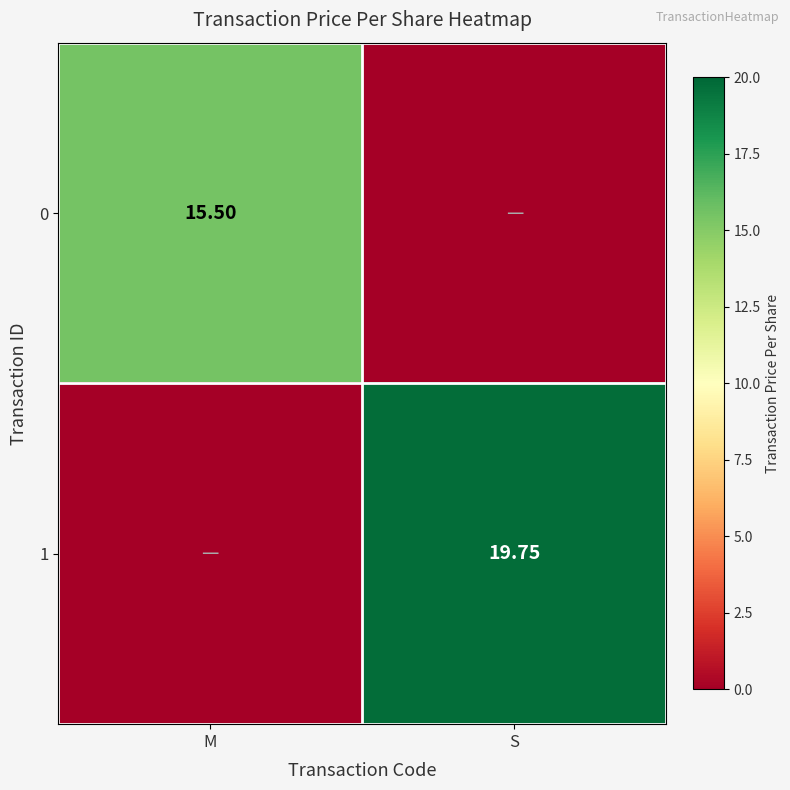

Is the value of 1 at S greater than the value of 0 at M?

Yes